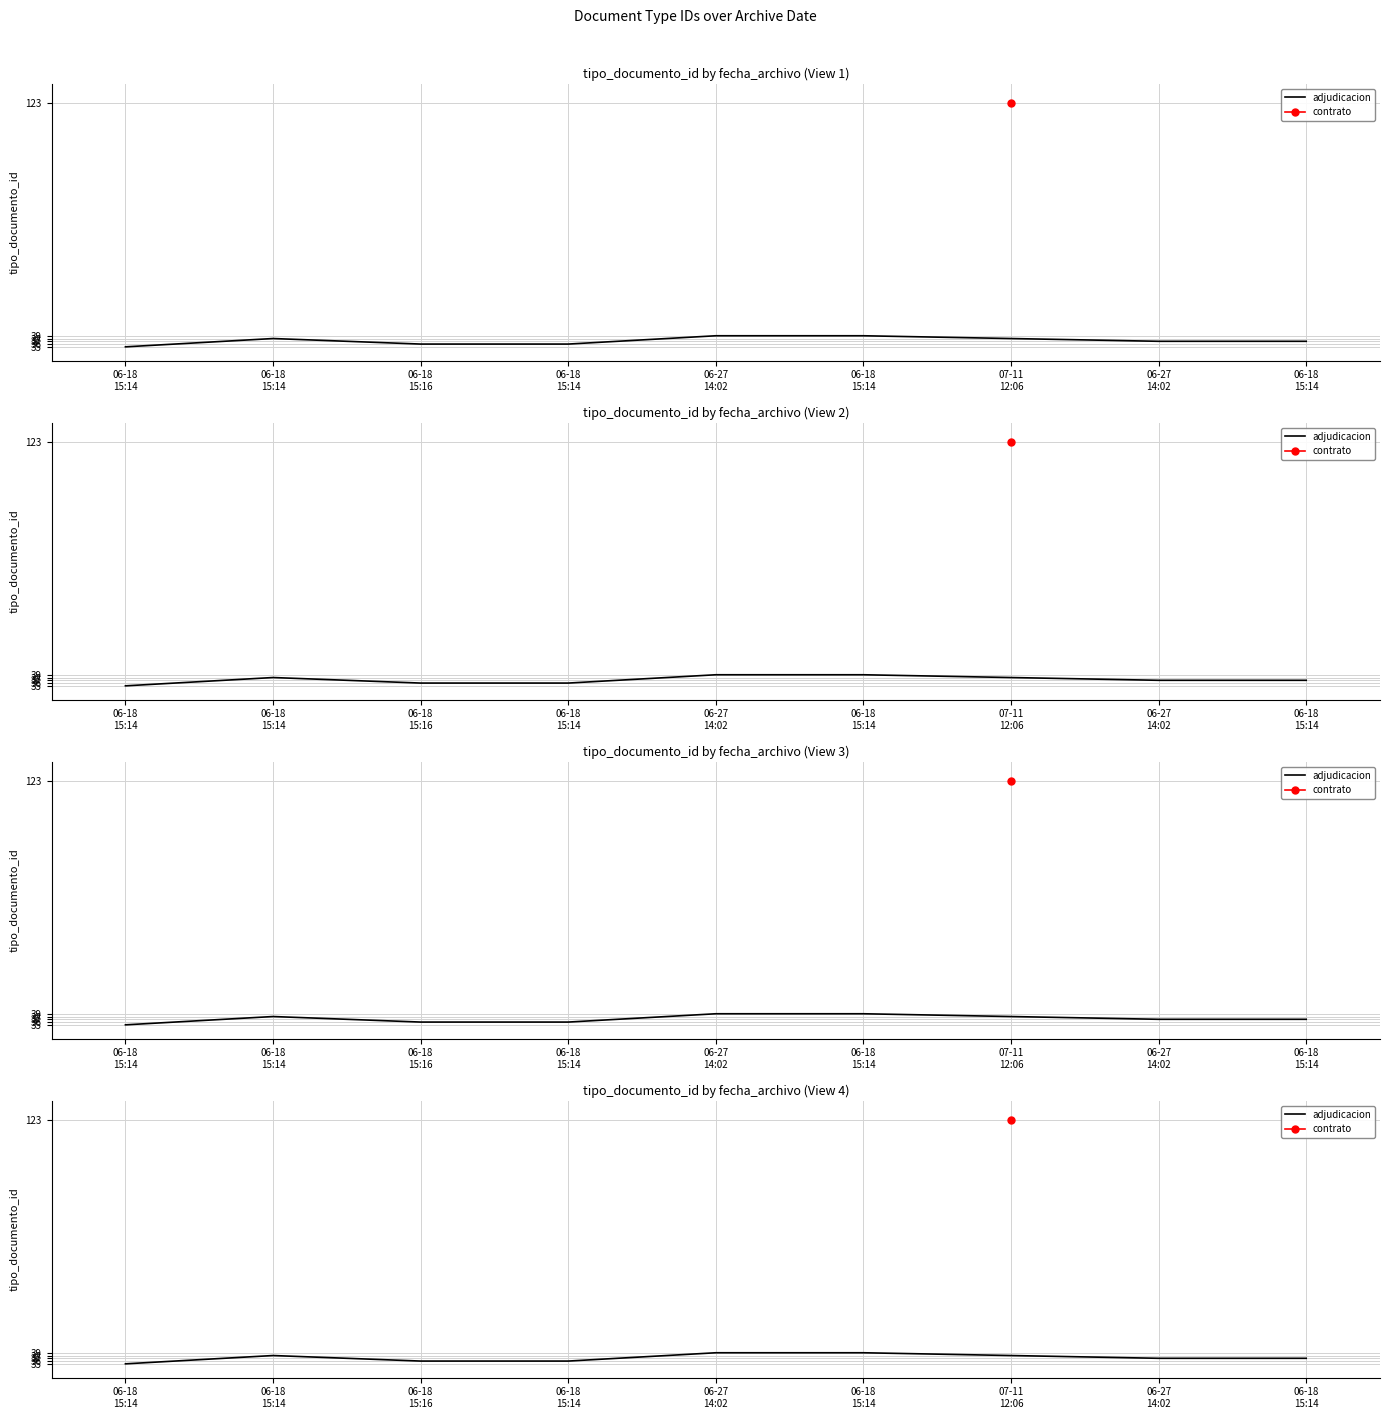

The chart shows a value of 22 at 06-18 15:14. True or false?

False